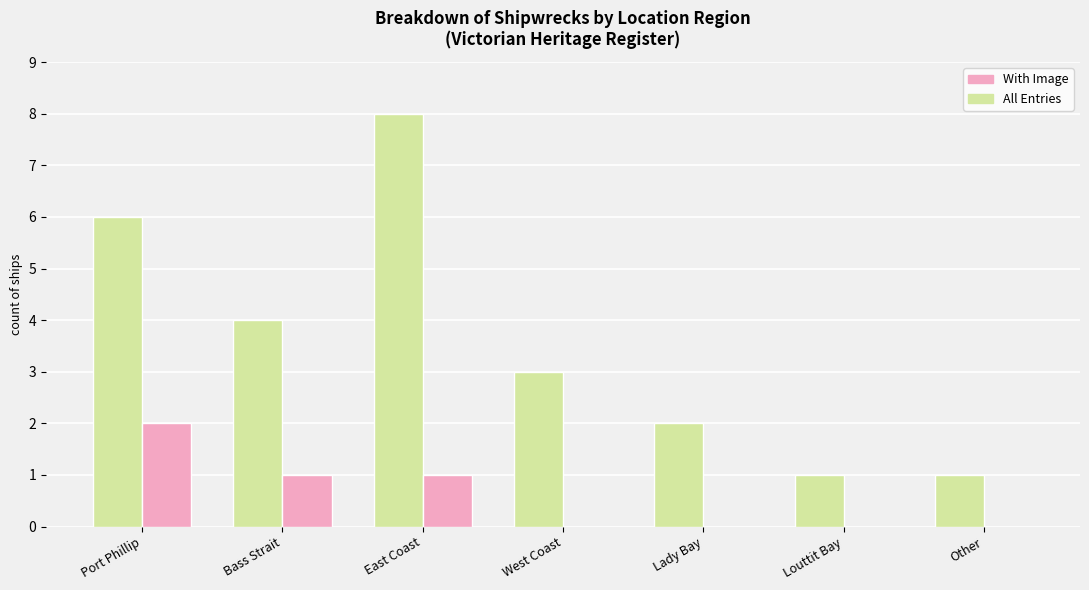

Read the All Entries value at Port Phillip.

6